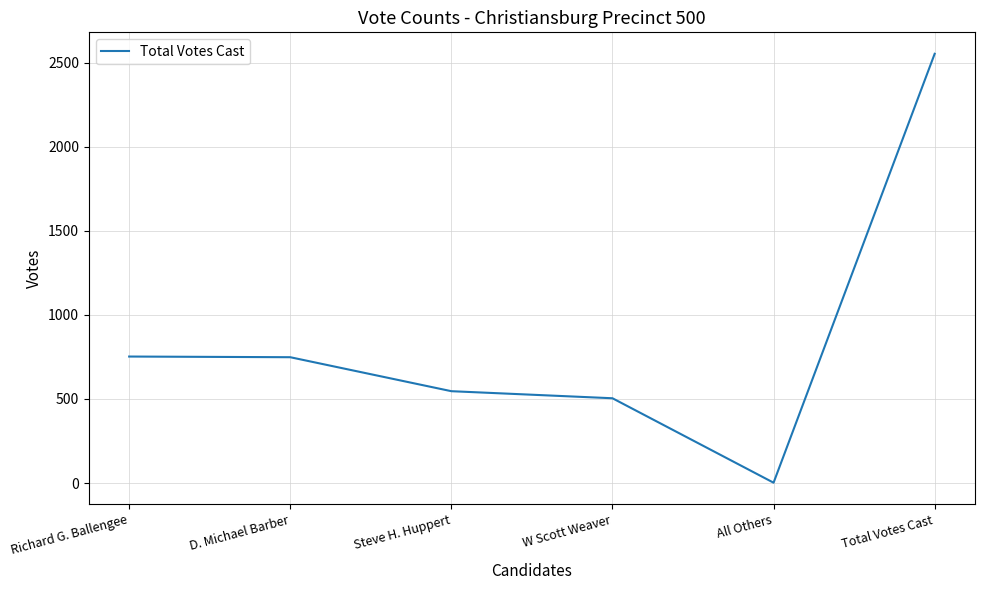

What is the ratio of the value at Total Votes Cast to the value at W Scott Weaver?

5.1